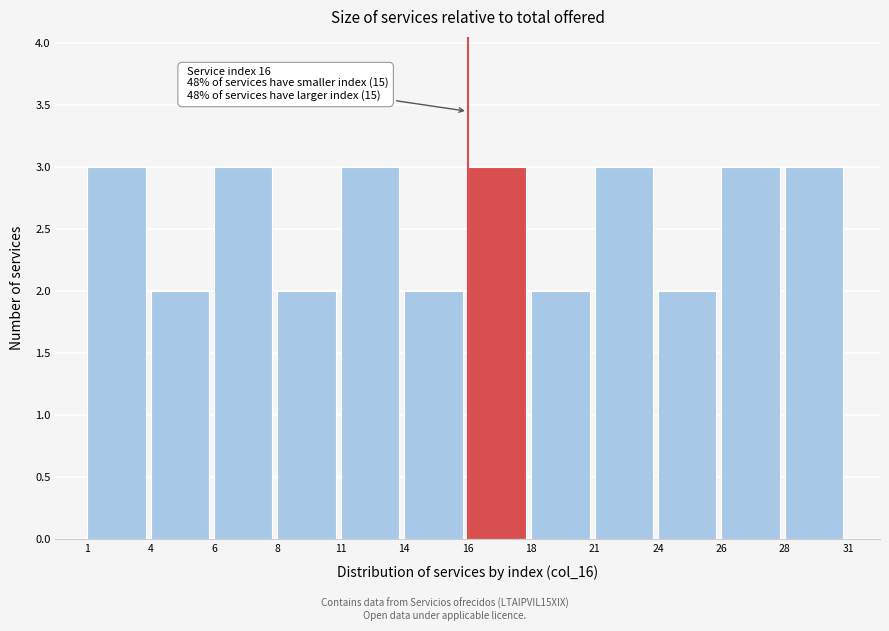

Reading right to left, transcribe all the data shown in this chart.

28=3	26=3	24=2	21=3	18=2	16=3	14=2	11=3	8=2	6=3	4=2	1=3